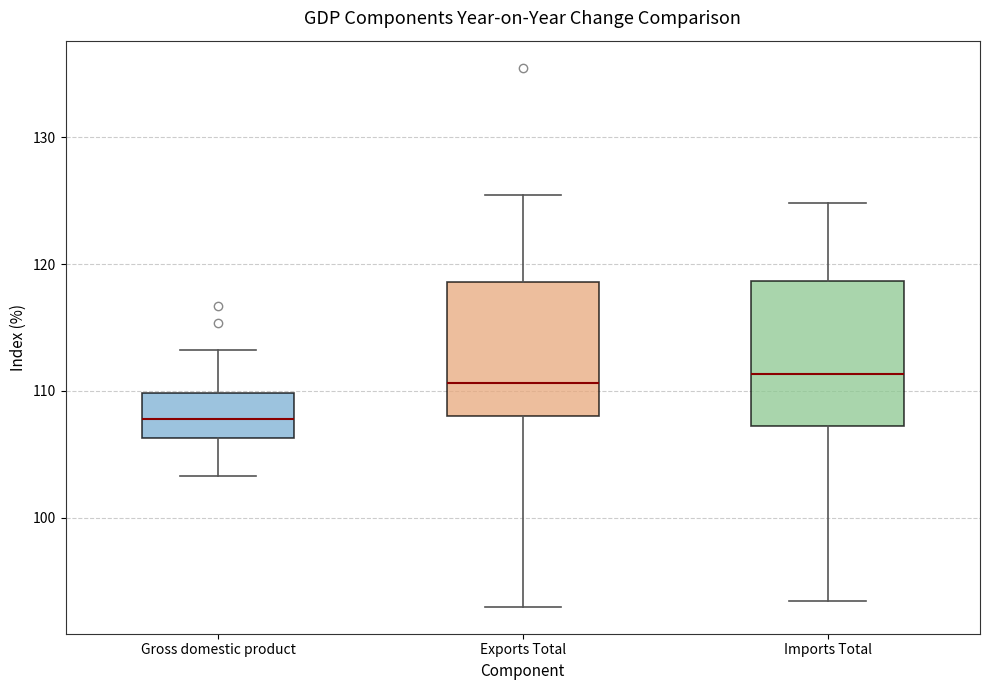

Which box has the lowest median line?

Gross domestic product